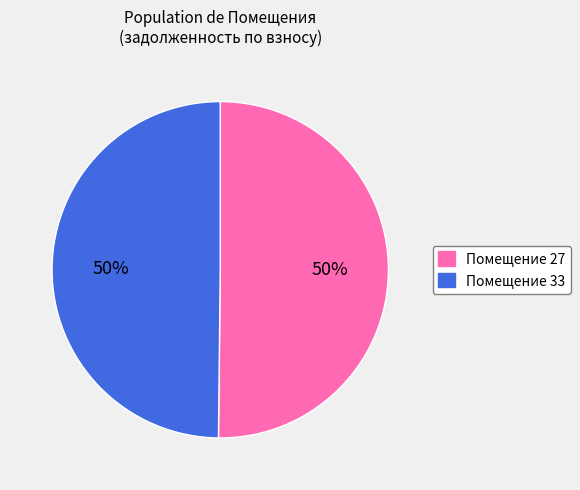

Count the number of slices in the pie.

2